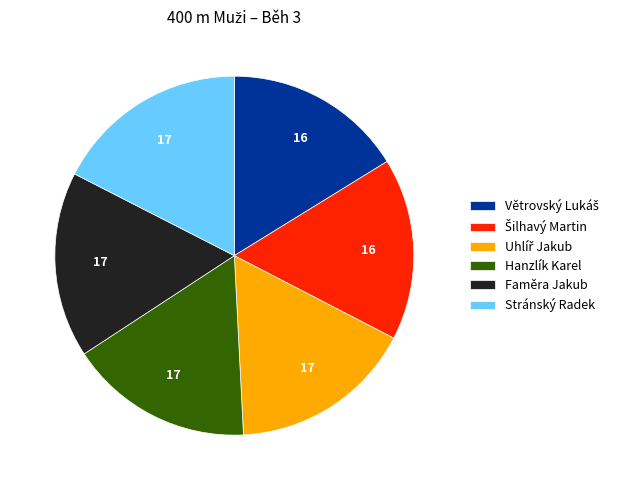

True or false: Hanzlík Karel accounts for 11% of the total.

False